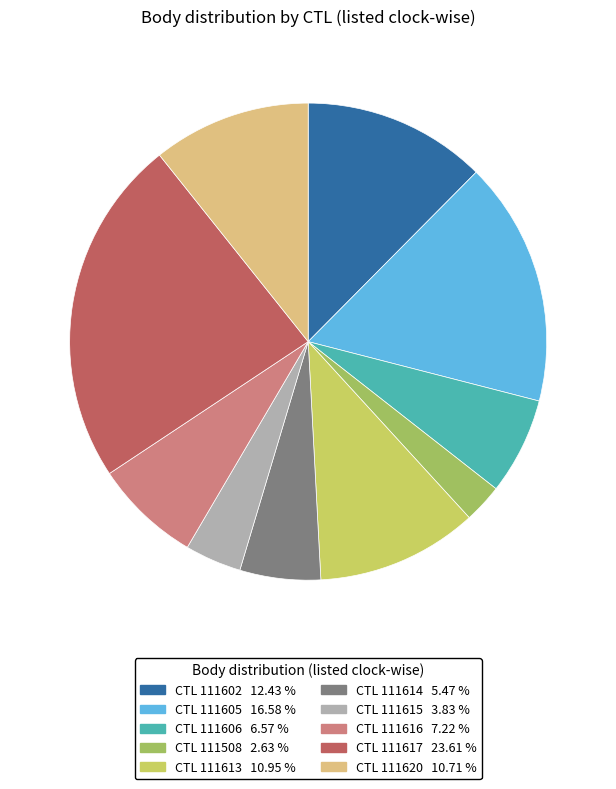

Does any single category account for the majority?

No